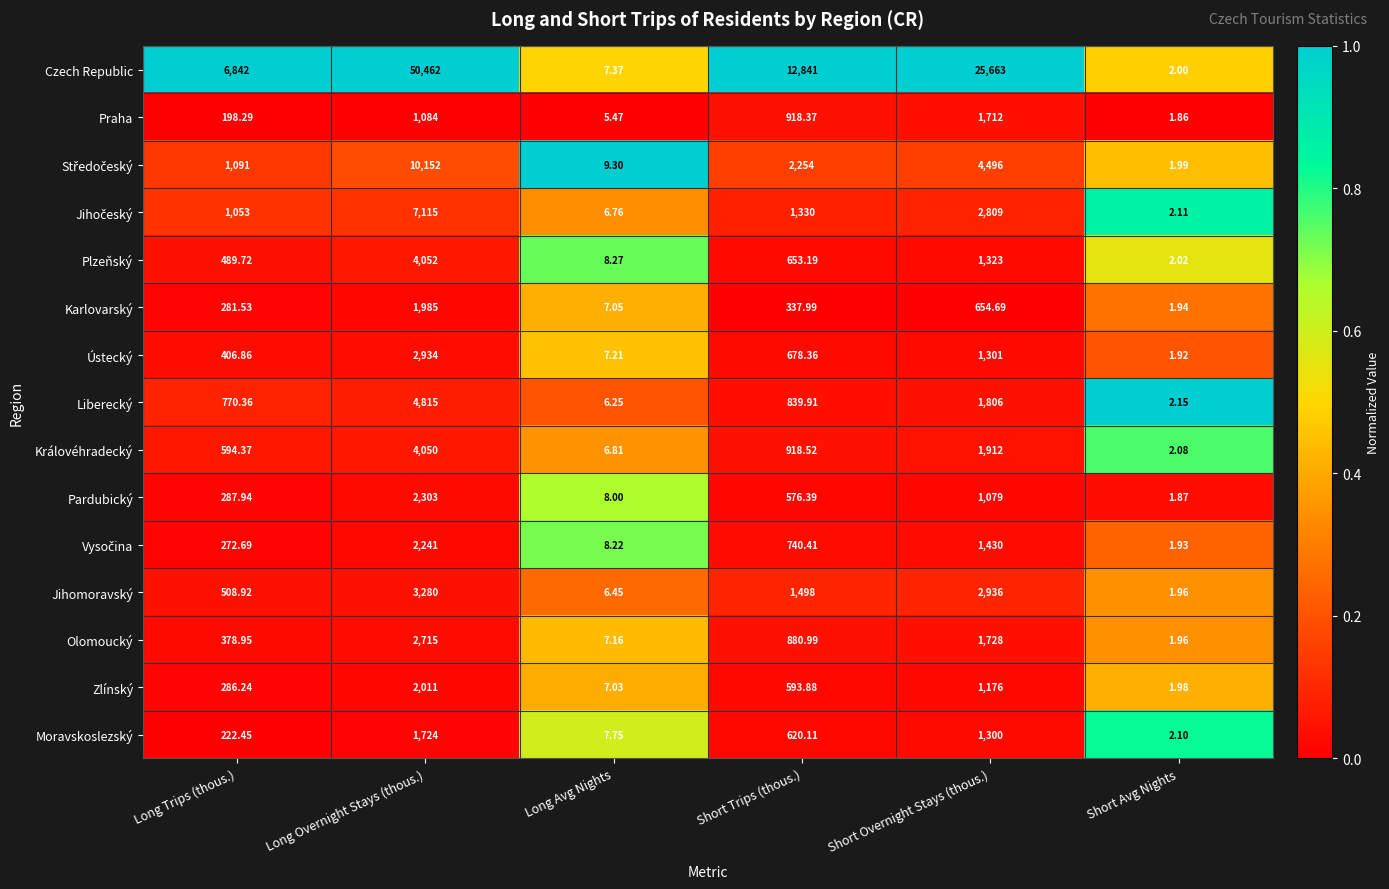

At which label does Plzeňský reach its peak?

Long Overnight Stays (thous.)